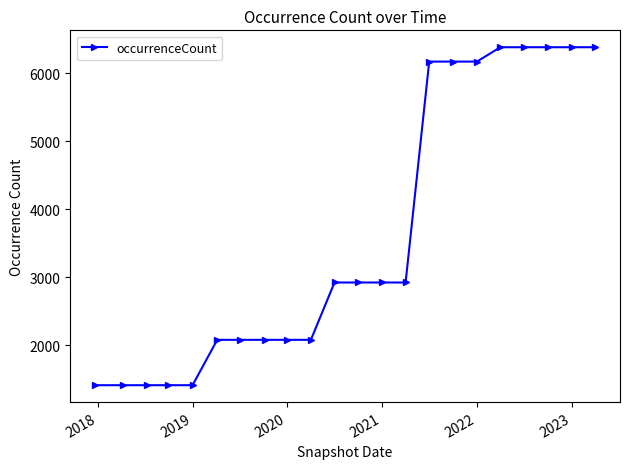

What is the greatest value displayed?

6384